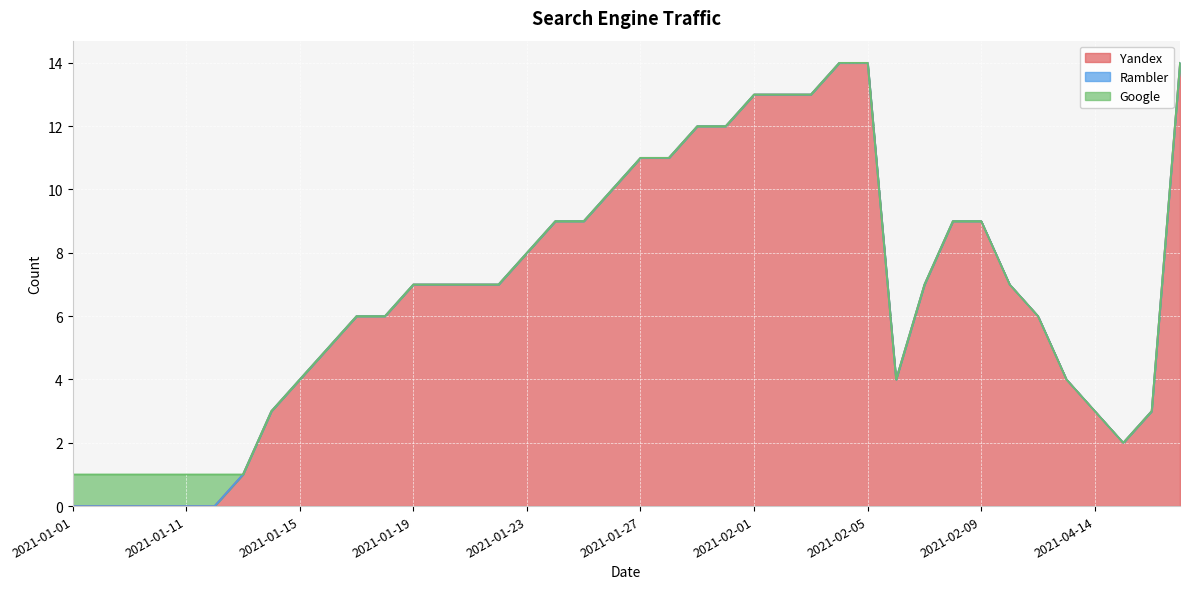

True or false: Rambler and Google cross at least once.

False